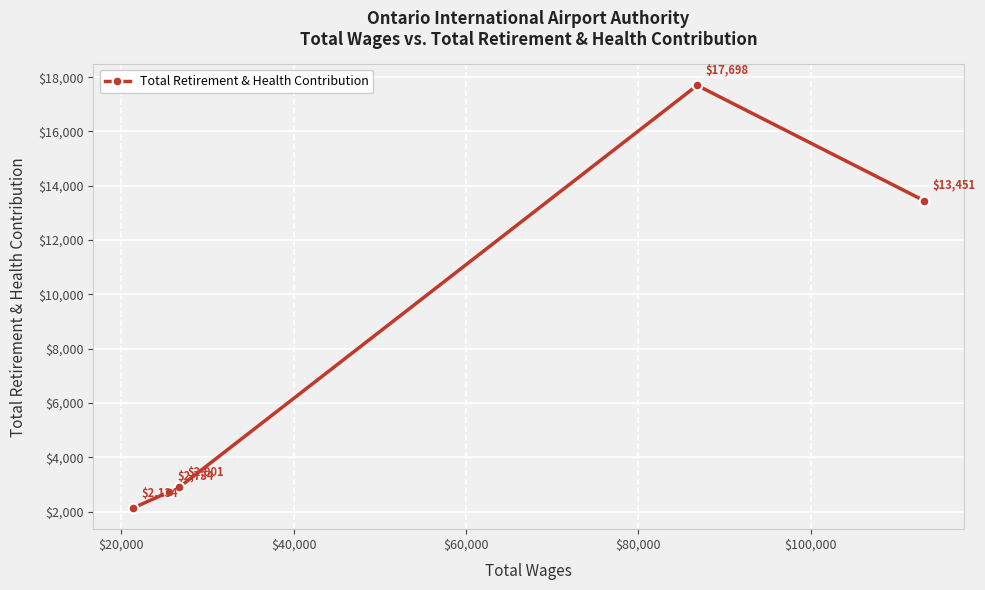

How many lines are shown in the chart?

1